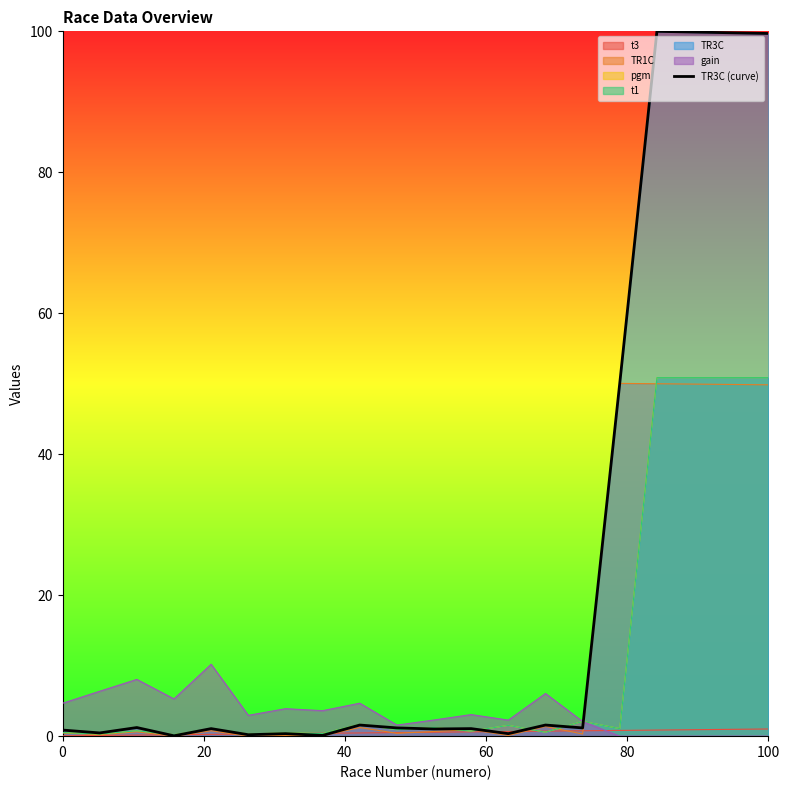

True or false: there are more than 1 points higher than both neighbors.

True